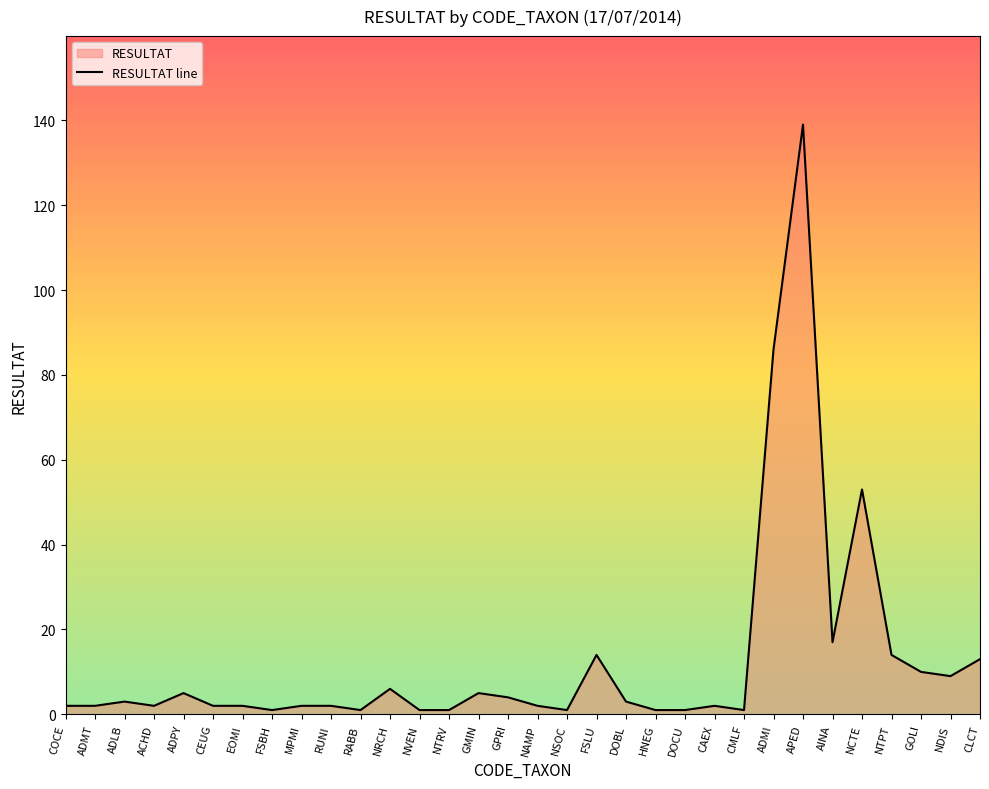

Does the chart display data point markers on the line(s)?

No